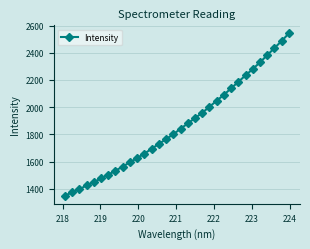

What is the value of the 11th point from the left?

1626.4